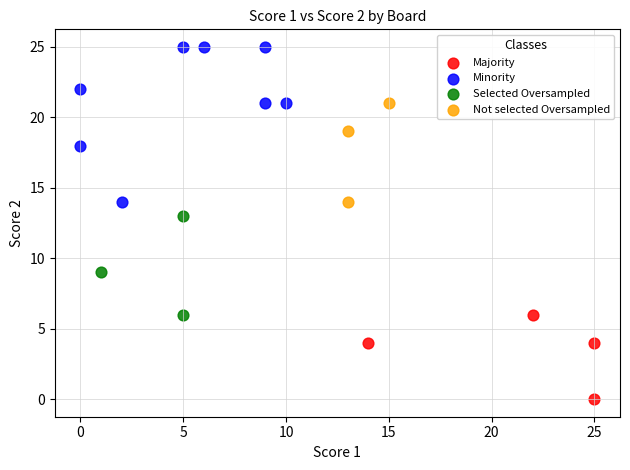

What are all the series names shown in the legend?

Majority, Minority, Selected Oversampled, Not selected Oversampled